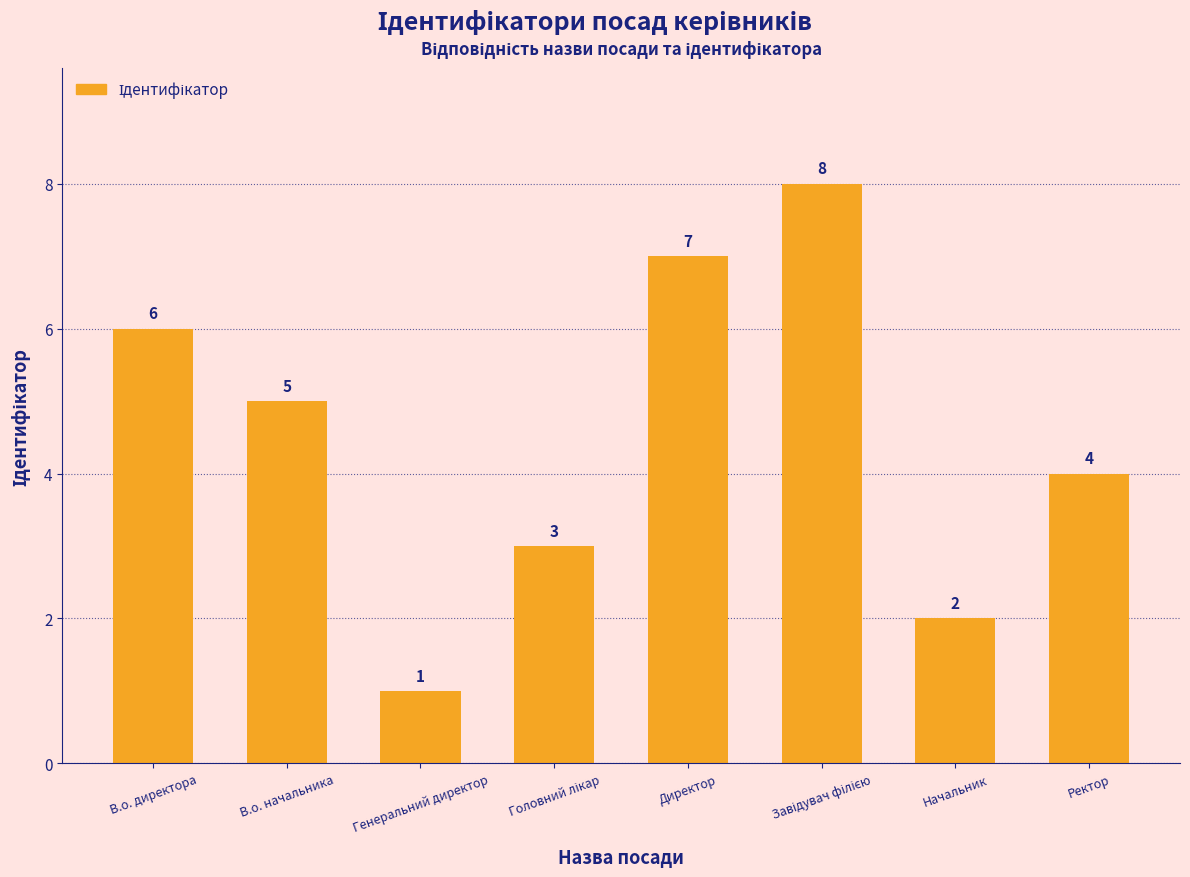

Which has a higher value, Директор or Начальник?

Директор